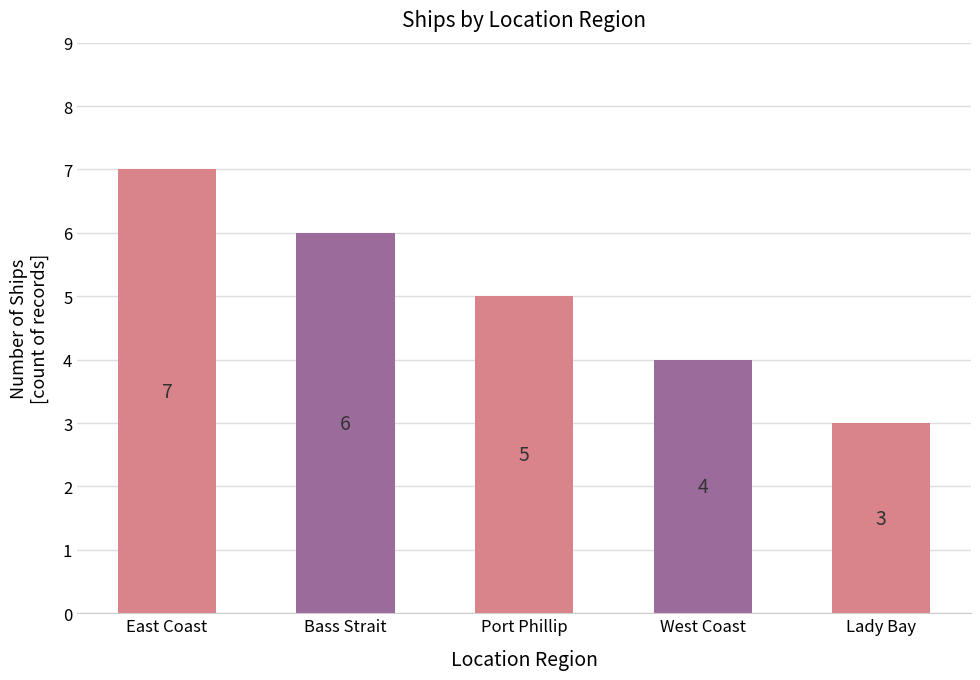

What is the sum of all values?

25